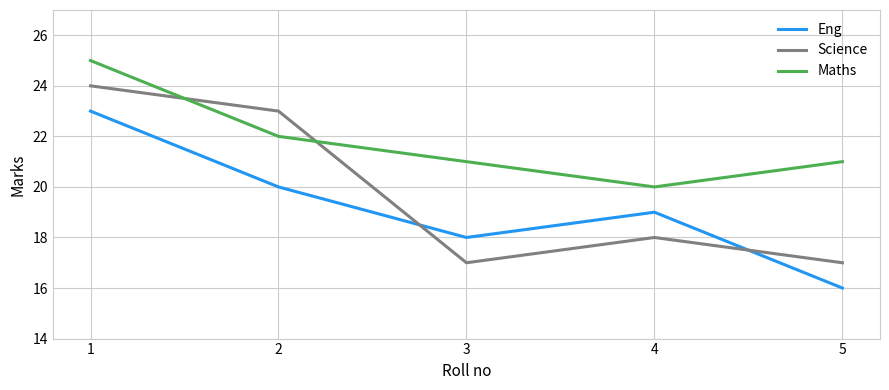

The value of Science at 1 is 24. True or false?

True